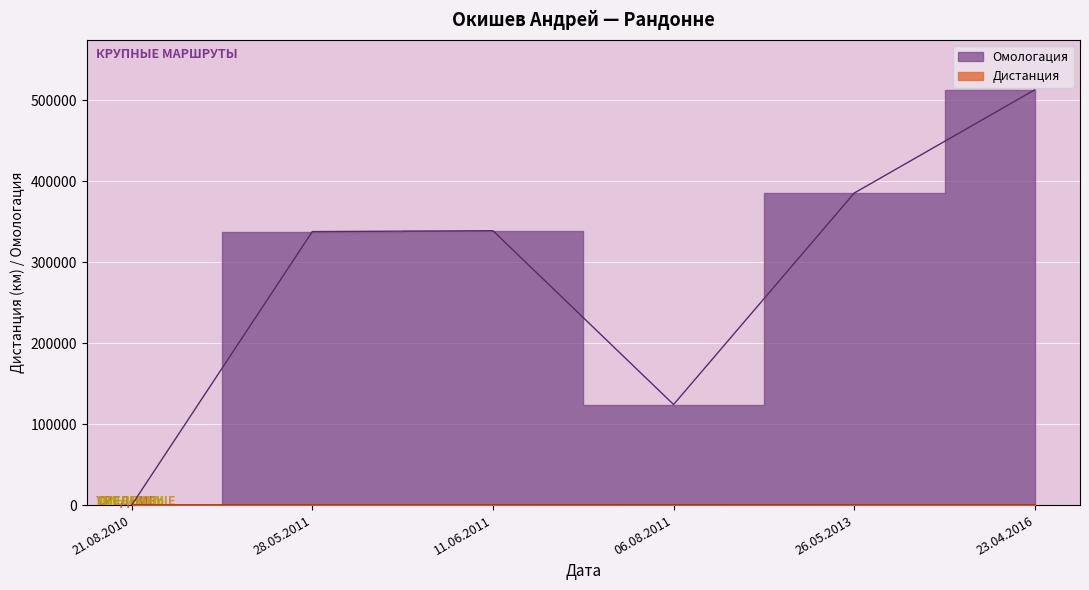

Which series has the widest spread of values?

Омологация